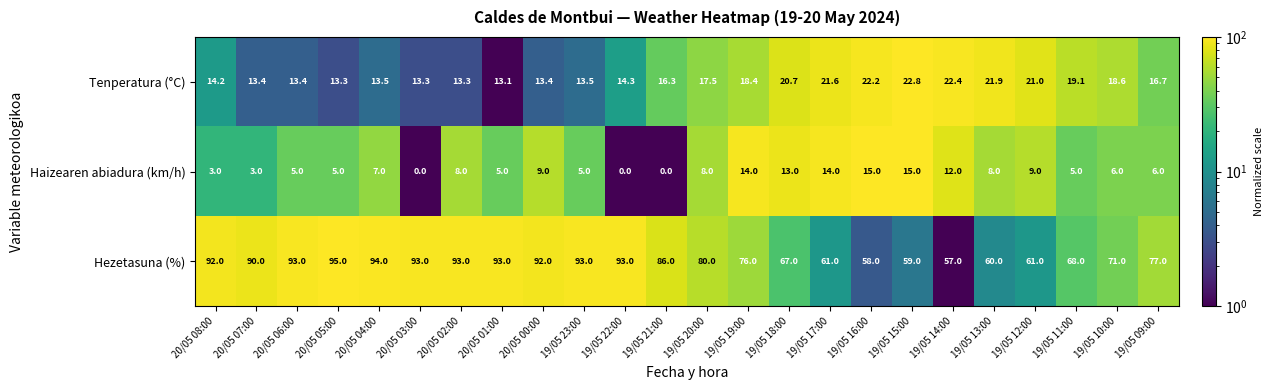

How many data points in Tenperatura (°C) are less than 16?

11